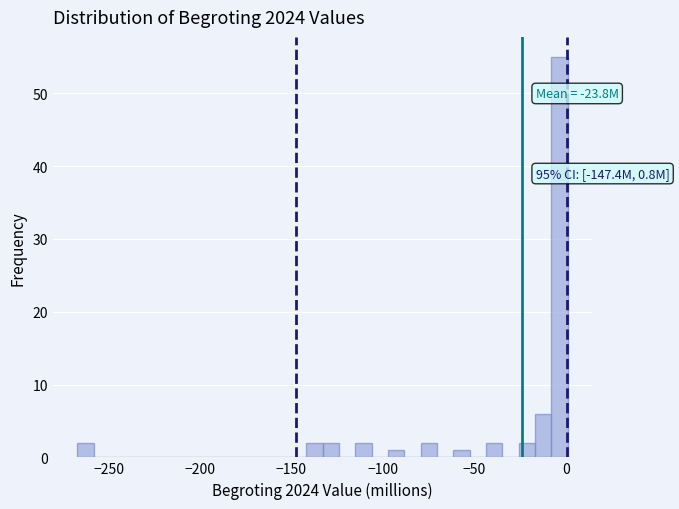

Read against the x-axis, roughly where is the centre of the tallest bar?

-5